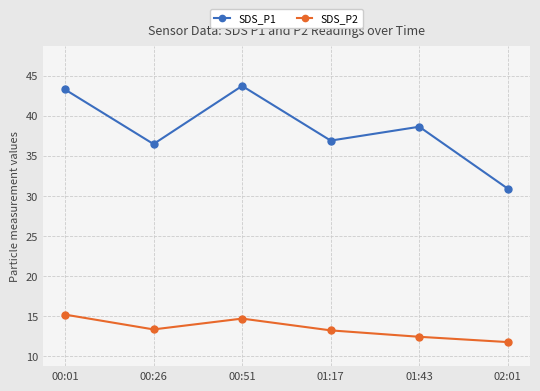

What is the lowest value of the SDS_P2 series?

11.8